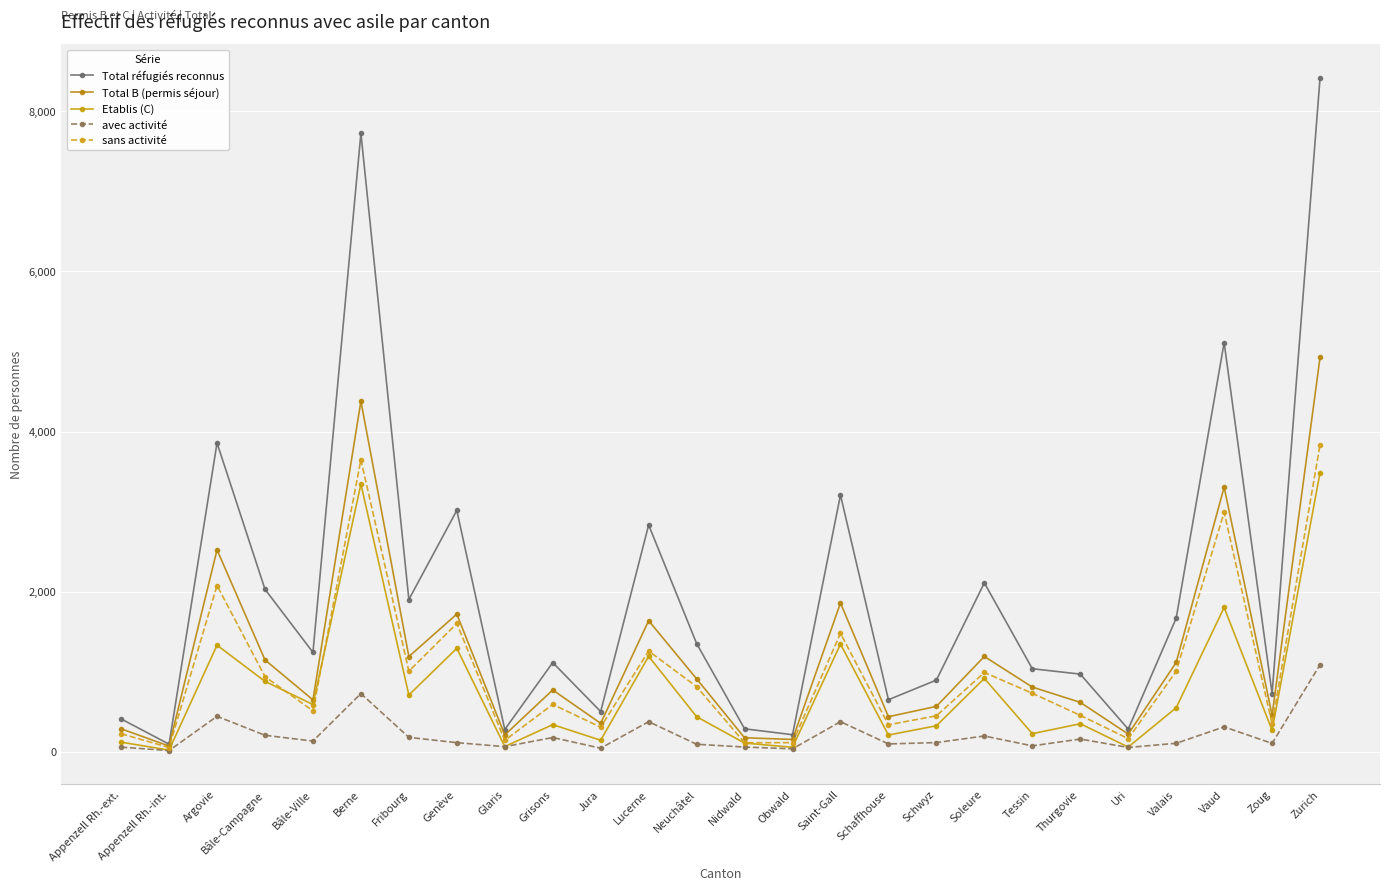

Reading right to left, extract all data points from this chart.

Total réfugiés reconnus: Zurich=8418	Zoug=730	Vaud=5112	Valais=1671	Uri=286	Thurgovie=973	Tessin=1040	Soleure=2112	Schwyz=898	Schaffhouse=653	Saint-Gall=3209	Obwald=216	Nidwald=290	Neuchâtel=1355	Lucerne=2835	Jura=505	Grisons=1117	Glaris=281	Genève=3017	Fribourg=1904	Berne=7725	Bâle-Ville=1244	Bâle-Campagne=2032	Argovie=3859	Appenzell Rh.-int.=98	Appenzell Rh.-ext.=413
Total B (permis séjour): Zurich=4928	Zoug=459	Vaud=3307	Valais=1118	Uri=224	Thurgovie=620	Tessin=811	Soleure=1193	Schwyz=570	Schaffhouse=441	Saint-Gall=1861	Obwald=157	Nidwald=178	Neuchâtel=914	Lucerne=1640	Jura=358	Grisons=775	Glaris=213	Genève=1722	Fribourg=1192	Berne=4380	Bâle-Ville=651	Bâle-Campagne=1150	Argovie=2525	Appenzell Rh.-int.=74	Appenzell Rh.-ext.=290
Etablis (C): Zurich=3490	Zoug=271	Vaud=1805	Valais=553	Uri=62	Thurgovie=353	Tessin=229	Soleure=919	Schwyz=328	Schaffhouse=212	Saint-Gall=1348	Obwald=59	Nidwald=112	Neuchâtel=441	Lucerne=1195	Jura=147	Grisons=342	Glaris=68	Genève=1295	Fribourg=712	Berne=3345	Bâle-Ville=593	Bâle-Campagne=882	Argovie=1334	Appenzell Rh.-int.=24	Appenzell Rh.-ext.=123
avec activité: Zurich=1090	Zoug=108	Vaud=314	Valais=109	Uri=57	Thurgovie=162	Tessin=77	Soleure=200	Schwyz=118	Schaffhouse=101	Saint-Gall=379	Obwald=40	Nidwald=62	Neuchâtel=97	Lucerne=379	Jura=48	Grisons=181	Glaris=67	Genève=117	Fribourg=183	Berne=730	Bâle-Ville=137	Bâle-Campagne=209	Argovie=446	Appenzell Rh.-int.=18	Appenzell Rh.-ext.=61
sans activité: Zurich=3838	Zoug=351	Vaud=2993	Valais=1009	Uri=167	Thurgovie=458	Tessin=734	Soleure=993	Schwyz=452	Schaffhouse=340	Saint-Gall=1482	Obwald=117	Nidwald=116	Neuchâtel=817	Lucerne=1261	Jura=310	Grisons=594	Glaris=146	Genève=1605	Fribourg=1009	Berne=3650	Bâle-Ville=514	Bâle-Campagne=941	Argovie=2079	Appenzell Rh.-int.=56	Appenzell Rh.-ext.=229